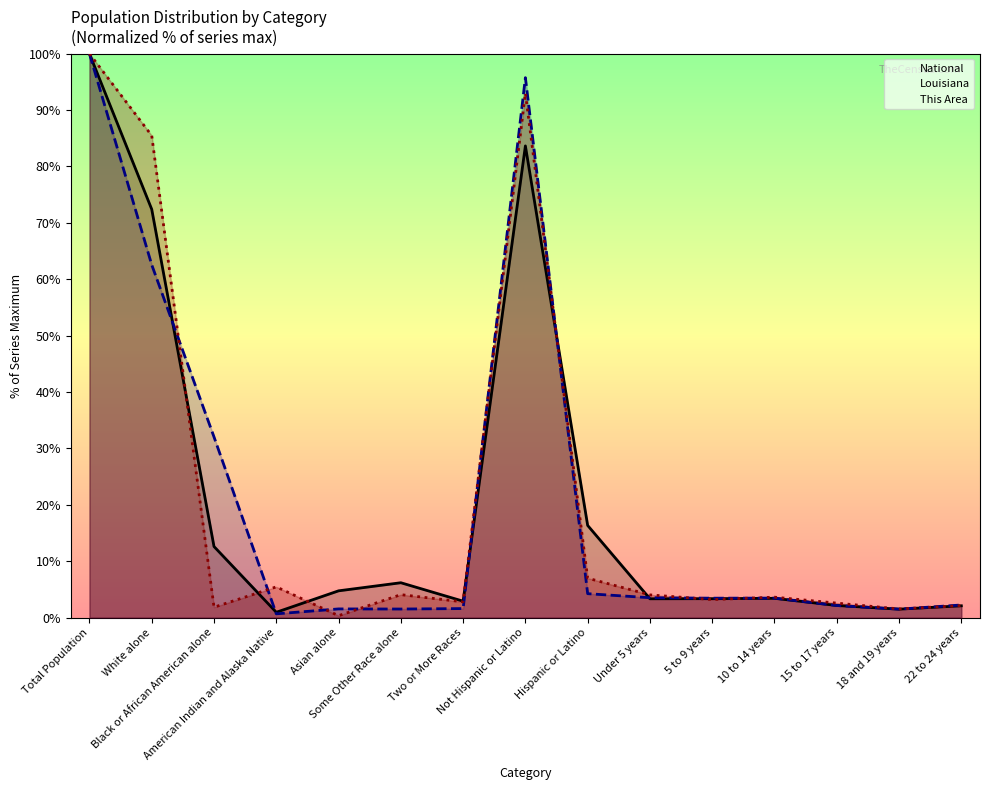

At which label does National first exceed 3?

Total Population